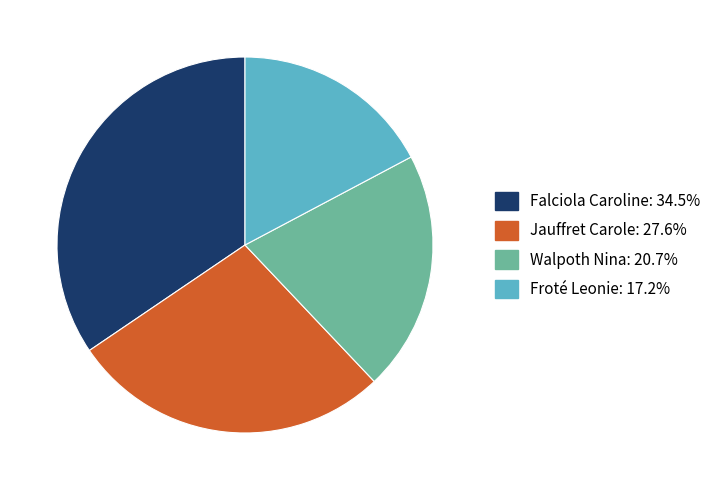

What is the ratio of the value at Walpoth Nina to the value at Jauffret Carole?

0.8